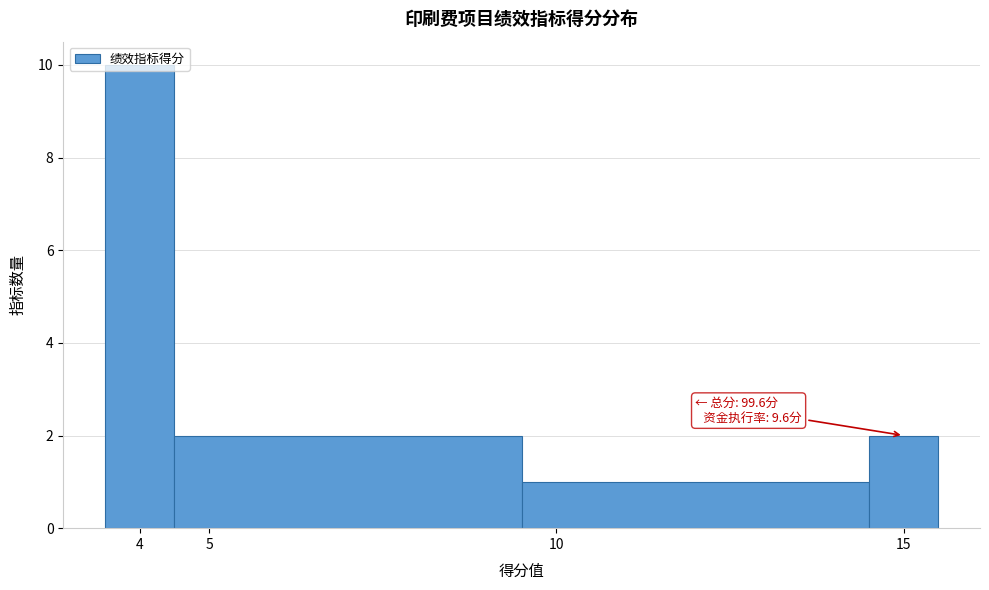

Over which range of the x-axis is the bar tallest?

3.5 to 4.5